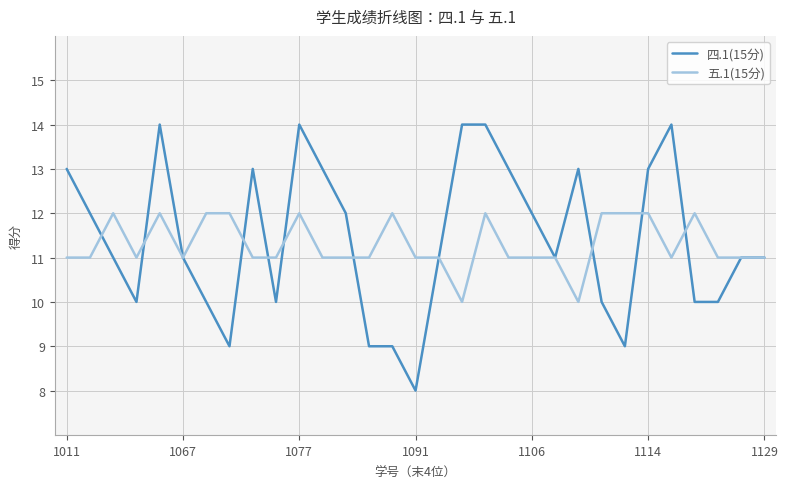

What is the highest value of the 五.1(15分) series?

12